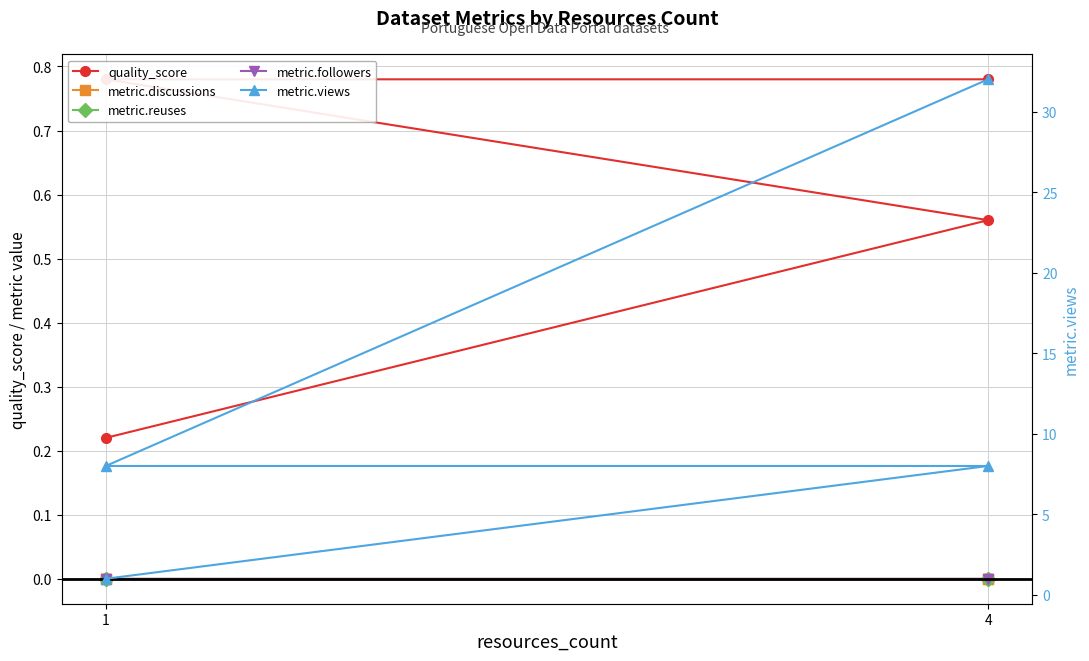

True or false: metric.views and metric.reuses cross at least once.

False